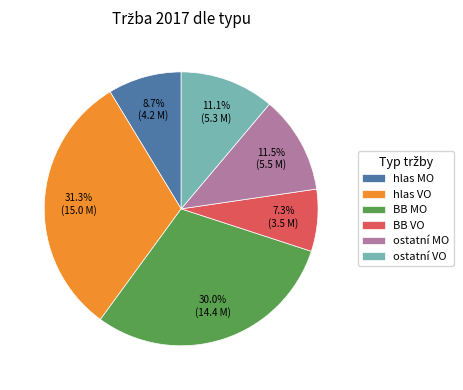

Which slice is the smallest?

BB VO